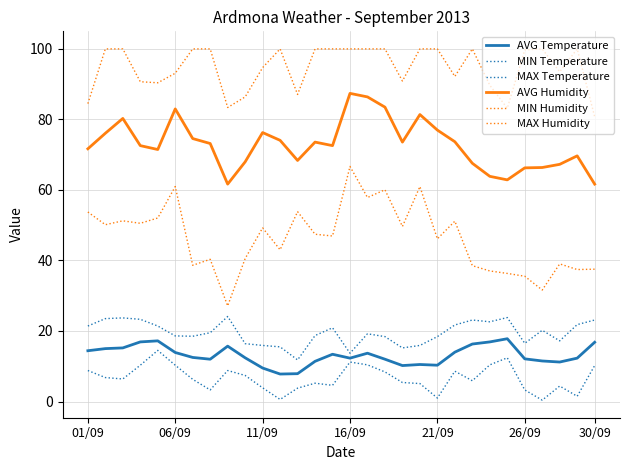

True or false: AVG Humidity and MIN Humidity cross at least once.

False